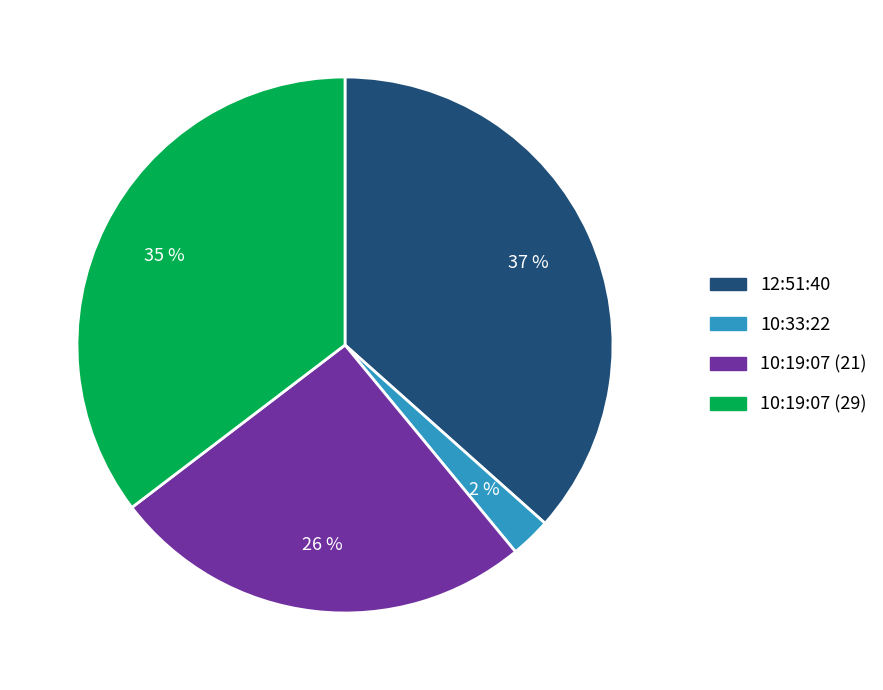

Is there any slice that represents more than half of the pie?

No